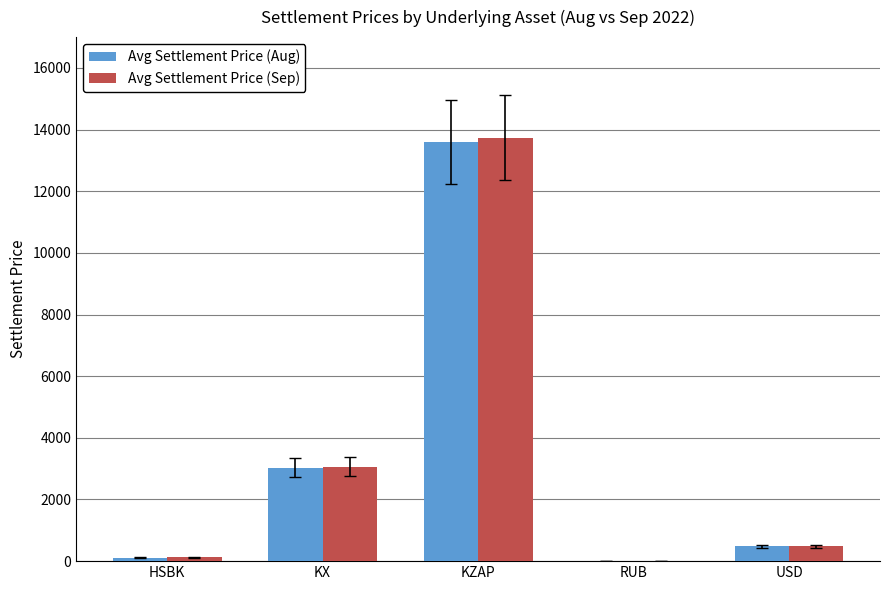

What is the sum of all Avg Settlement Price (Sep) values?

17405.9